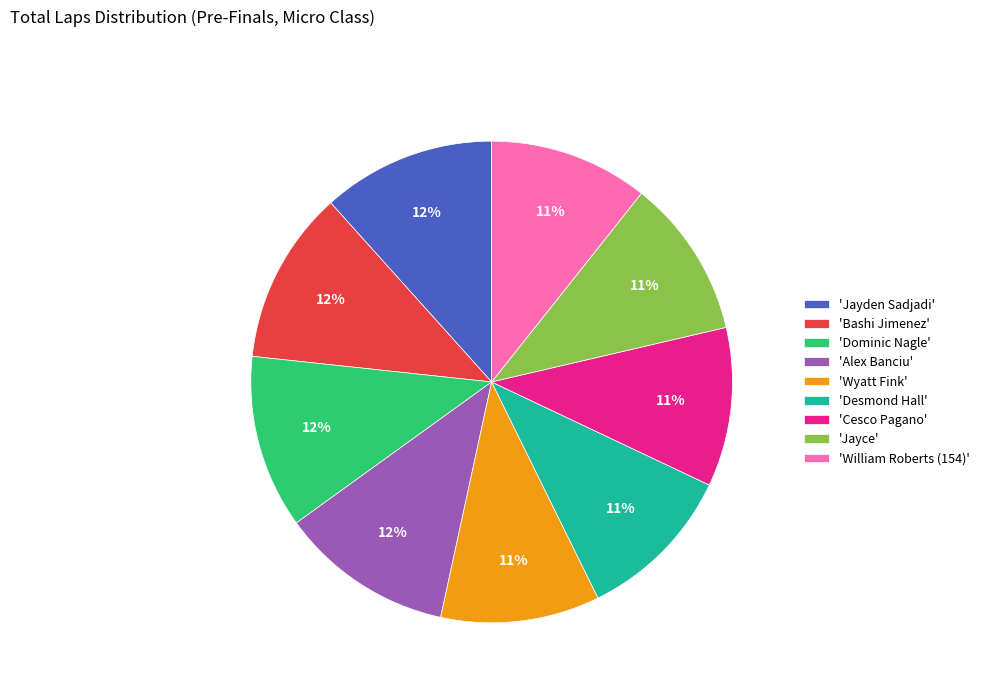

What is the ratio of the value at 'Wyatt Fink' to the value at 'Desmond Hall'?

1.0